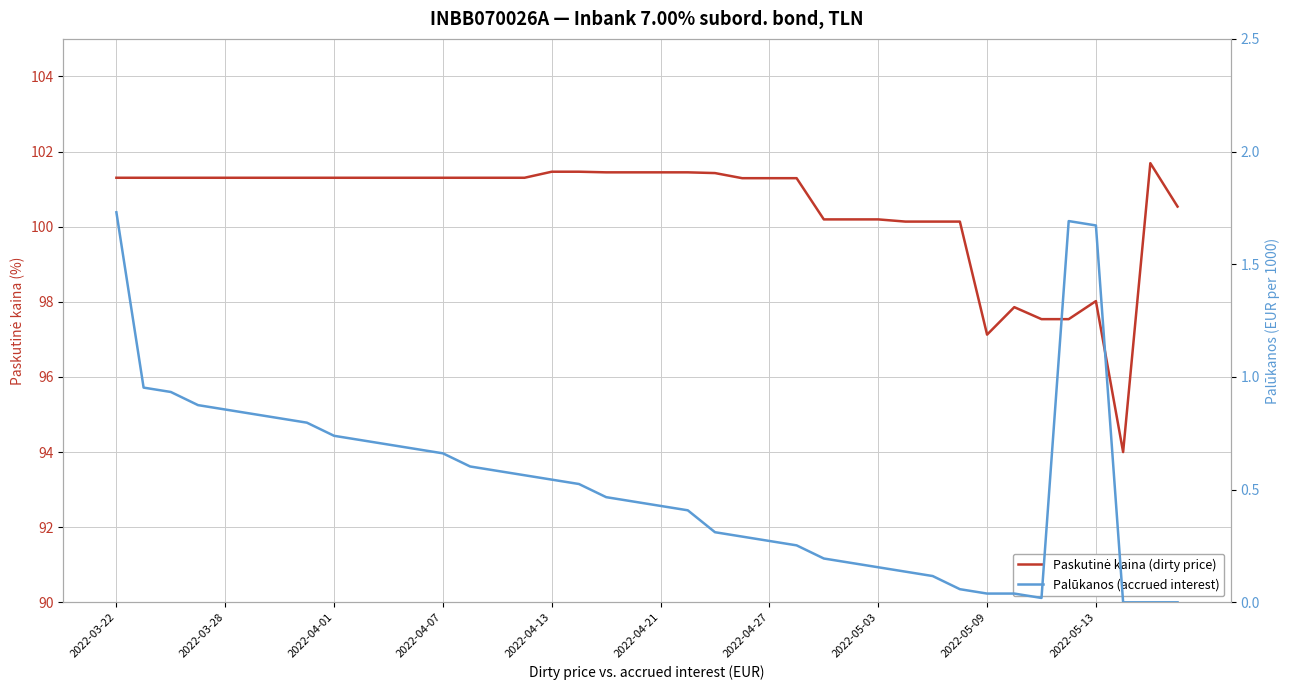

Reading left to right, transcribe all the data shown in this chart.

Paskutinė kaina (dirty price): 101.3	101.3	101.3	101.3	101.3	101.3	101.3	101.3	101.3	101.3	101.3	101.3	101.3	101.3	101.3	101.3	101.5	101.5	101.4	101.4	101.4	101.4	101.4	101.3	101.3	101.3	100.2	100.2	100.2	100.1	100.1	100.1	97.1	97.9	97.5	97.5	98.0	94.0	101.7	100.5
Palūkanos (accrued interest): 1.7	1.0	0.9	0.9	0.9	0.8	0.8	0.8	0.7	0.7	0.7	0.7	0.7	0.6	0.6	0.6	0.5	0.5	0.5	0.4	0.4	0.4	0.3	0.3	0.3	0.3	0.2	0.2	0.2	0.1	0.1	0.1	0.0	0.0	0.0	1.7	1.7	0.0	0.0	0.0